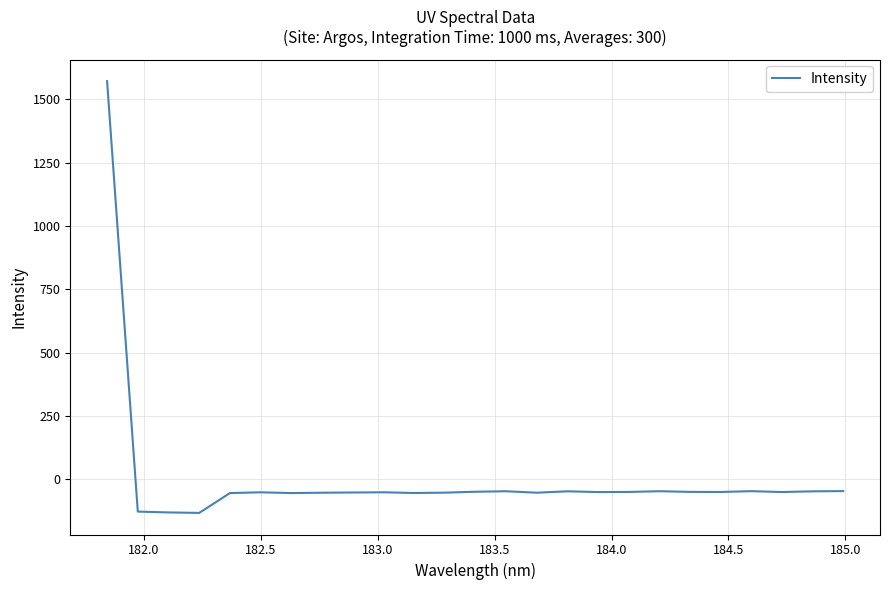

What is the difference between the maximum and minimum values?

1705.0